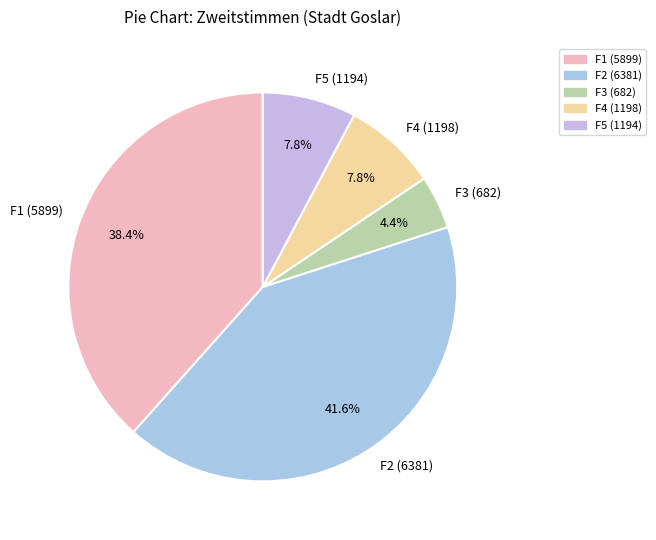

To the nearest percent, what is the average slice percentage?

20%